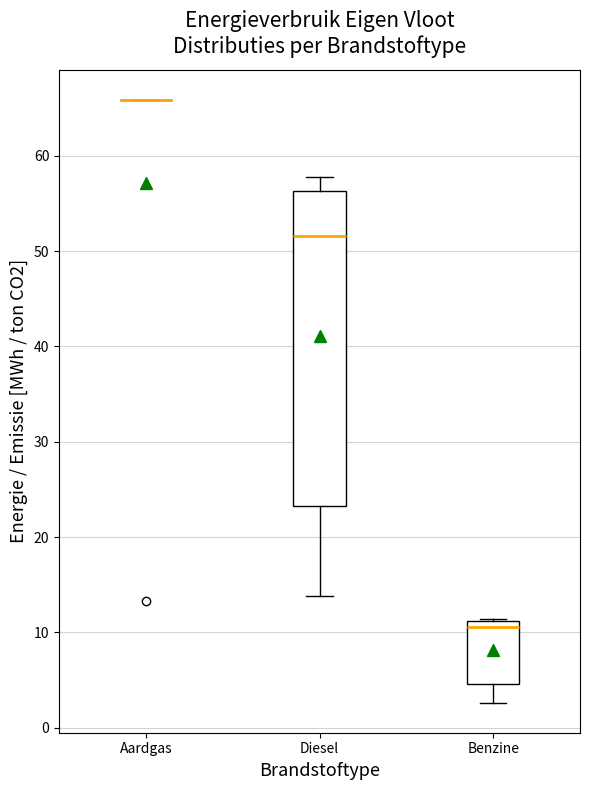

Reading left to right, transcribe this box plot: for each box, give where its median line is, the range the box spans, and where its two whiskers end, as read against the y-axis. The values are not printed on the chart, so give them approximately, as read against the axis.

Aardgas: box collapsed to a line at 66, whiskers 66 to 66
Diesel: median 52, box 23 to 56, whiskers 14 to 58
Benzine: median 11 (just below the box's upper edge), box 5 to 11, whiskers 3 to 11